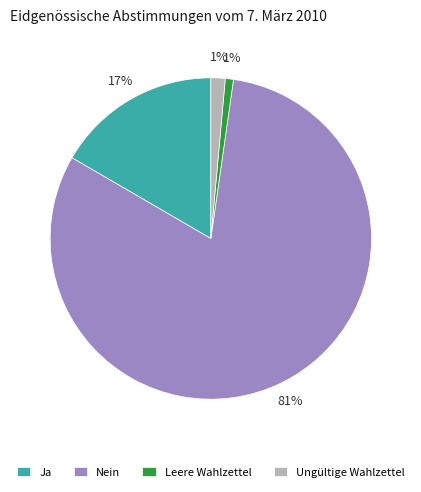

To the nearest percent, what percentage of the pie is Ungültige Wahlzettel?

1%